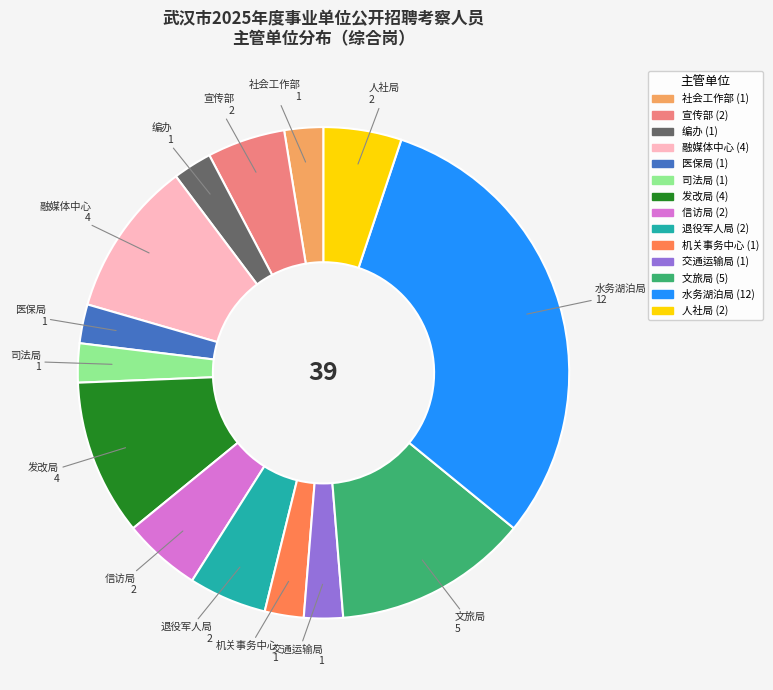

Is there a majority slice in this chart?

No